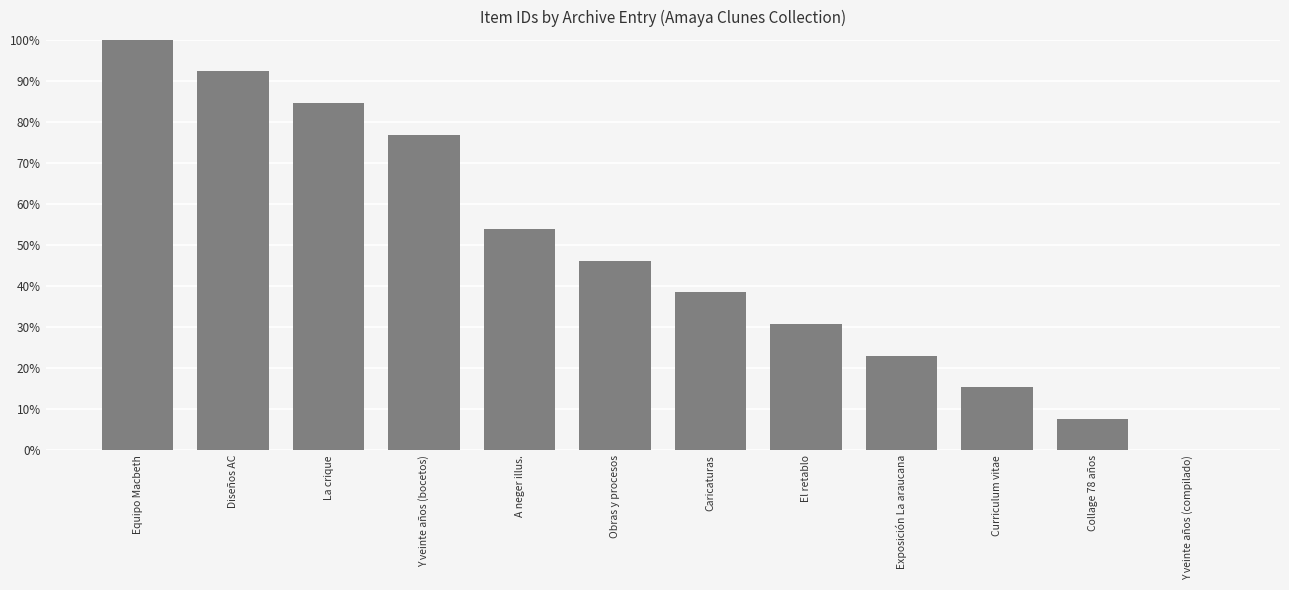

Which category has the highest value across all series?

Equipo Macbeth